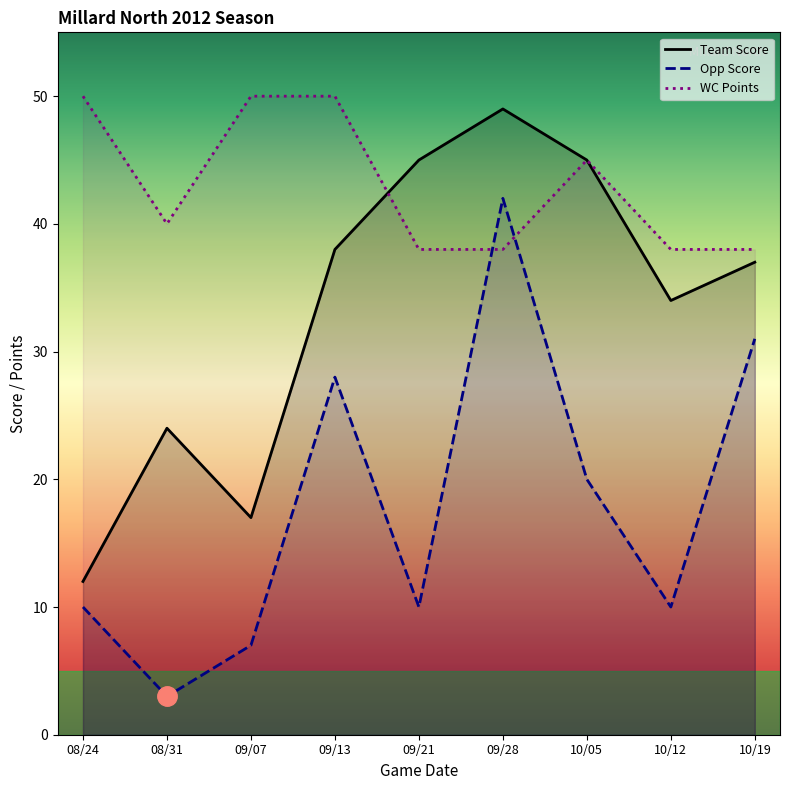

How many data points in Opp Score are less than 10?

2